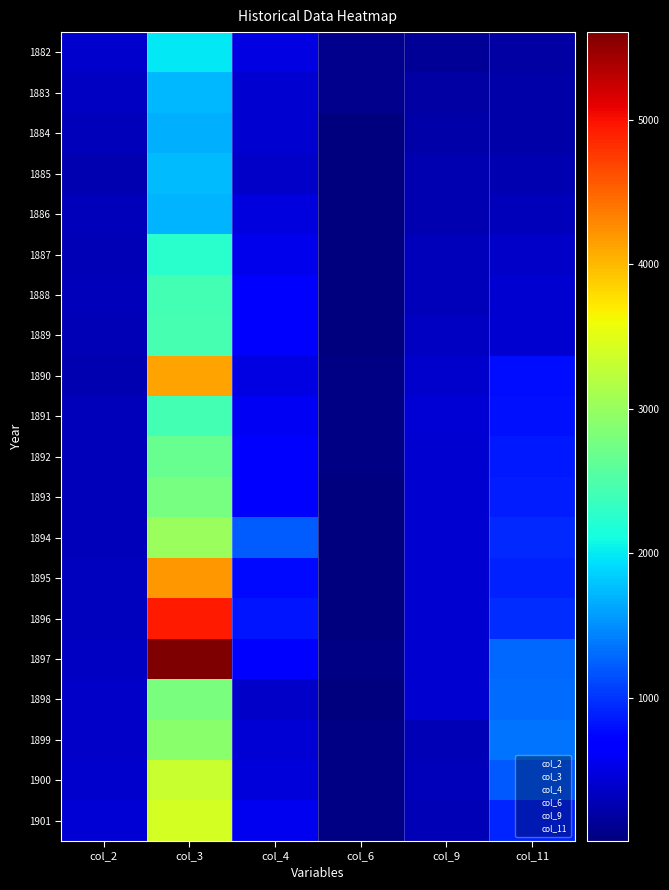

At which label is 1891 closest to 1232?

col_11